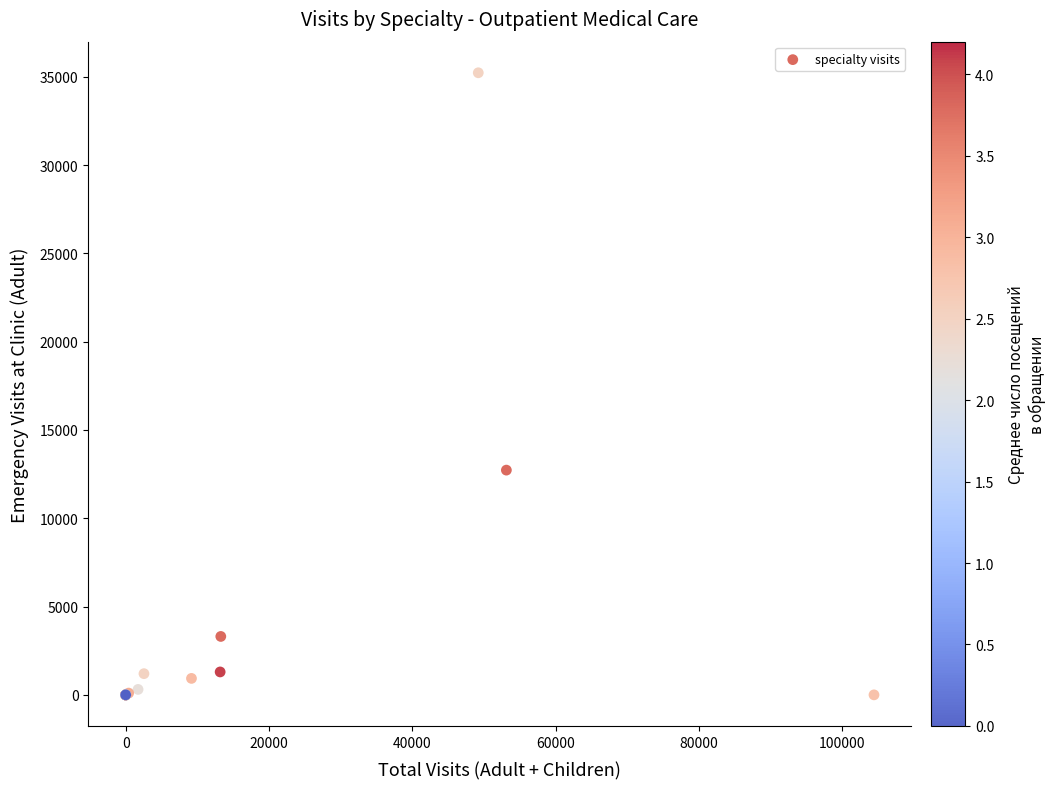

What Y value in the scatter plot is closest to 17613?

12726